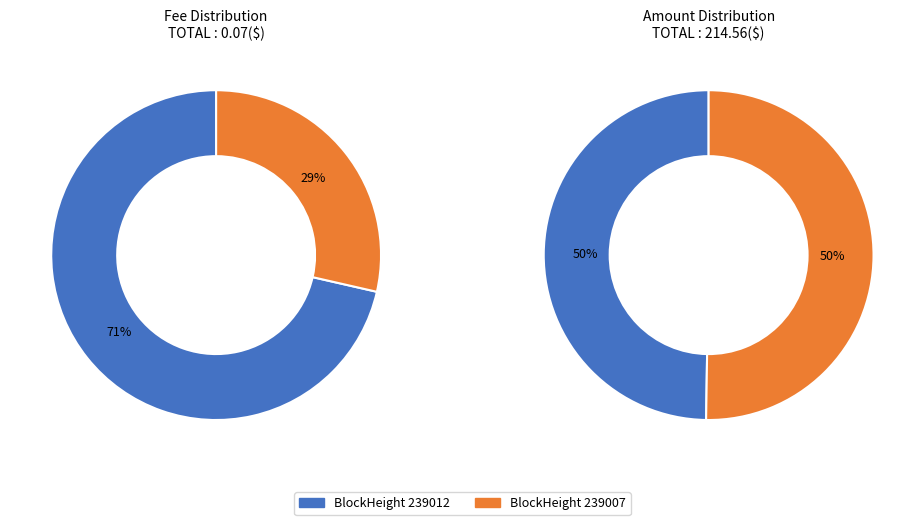

How many segments does this pie chart have?

2